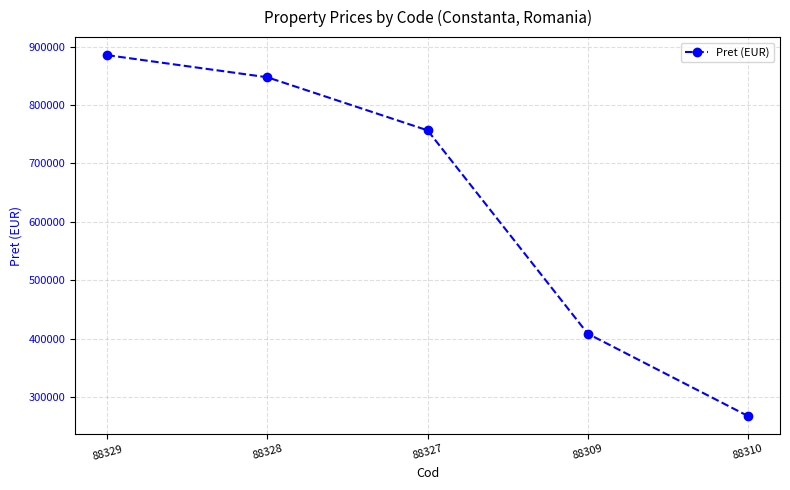

How many distinct data groups are displayed?

1